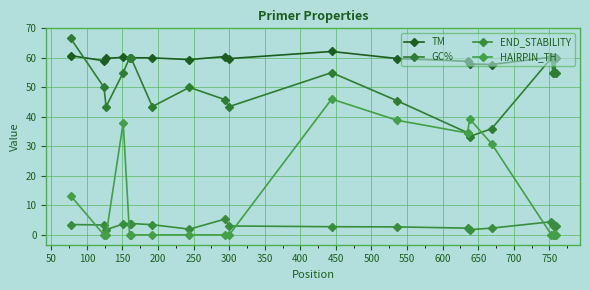

How many intersections are there between TM and GC%?

3